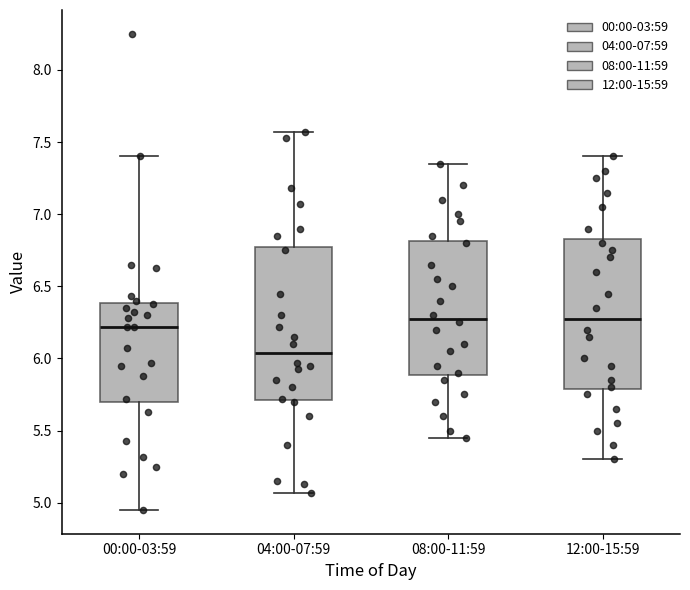

Where does the upper whisker of the box for 12:00-15:59 end on the y-axis? The values are not printed on the chart, so give them approximately, as read against the axis.

7.40